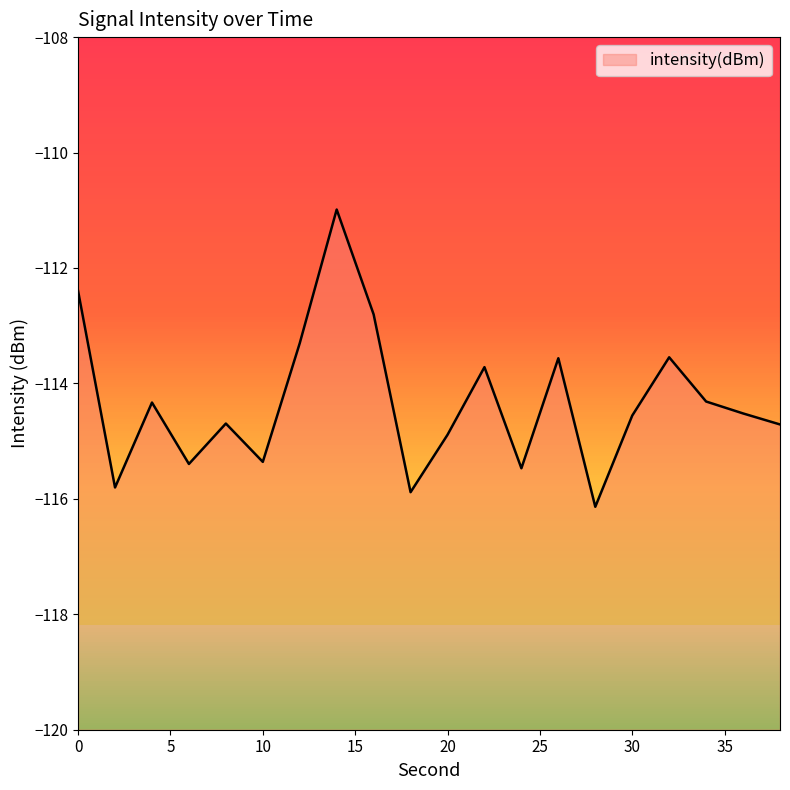

At which category does the data reach its first local valley?

2